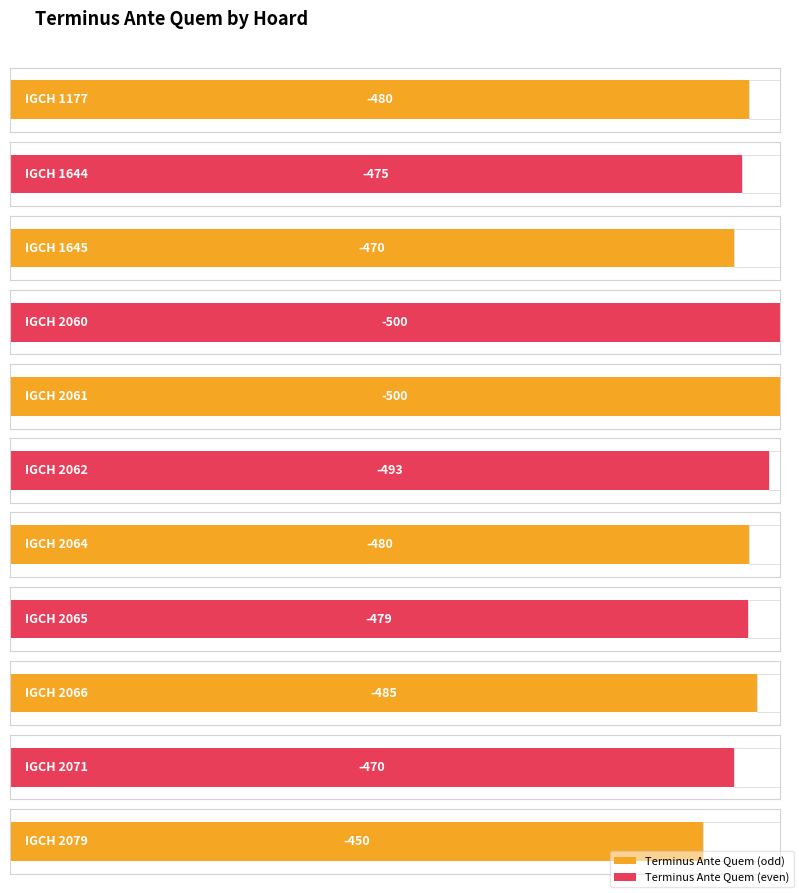

Rank the categories by value from lowest to highest.

IGCH 2060, IGCH 2061, IGCH 2062, IGCH 2066, IGCH 1177, IGCH 2064, IGCH 2065, IGCH 1644, IGCH 1645, IGCH 2071, IGCH 2079